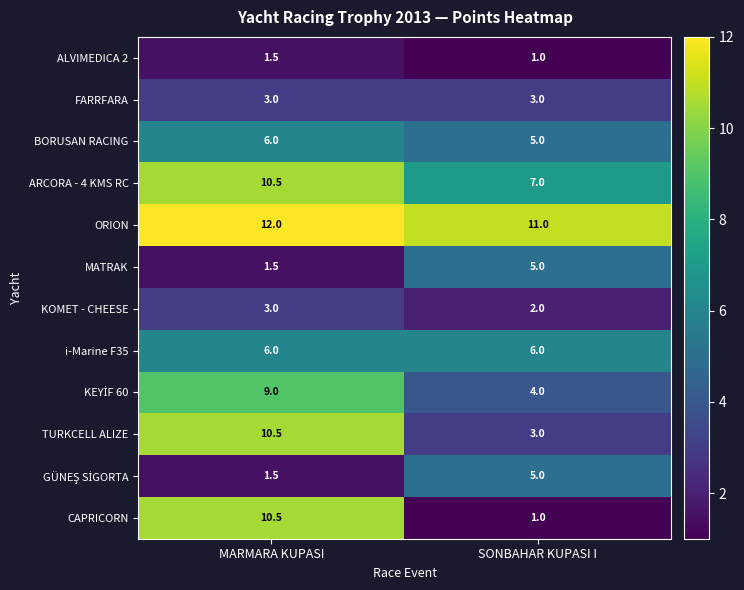

Which series has the largest range (max minus min)?

CAPRICORN